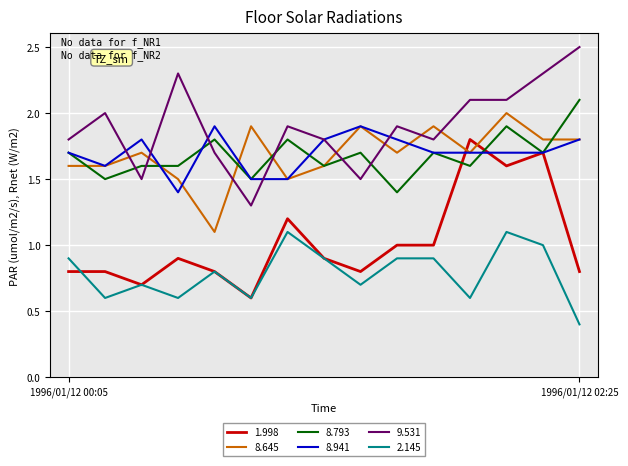

True or false: 9.531 and 2.145 intersect in this chart.

False